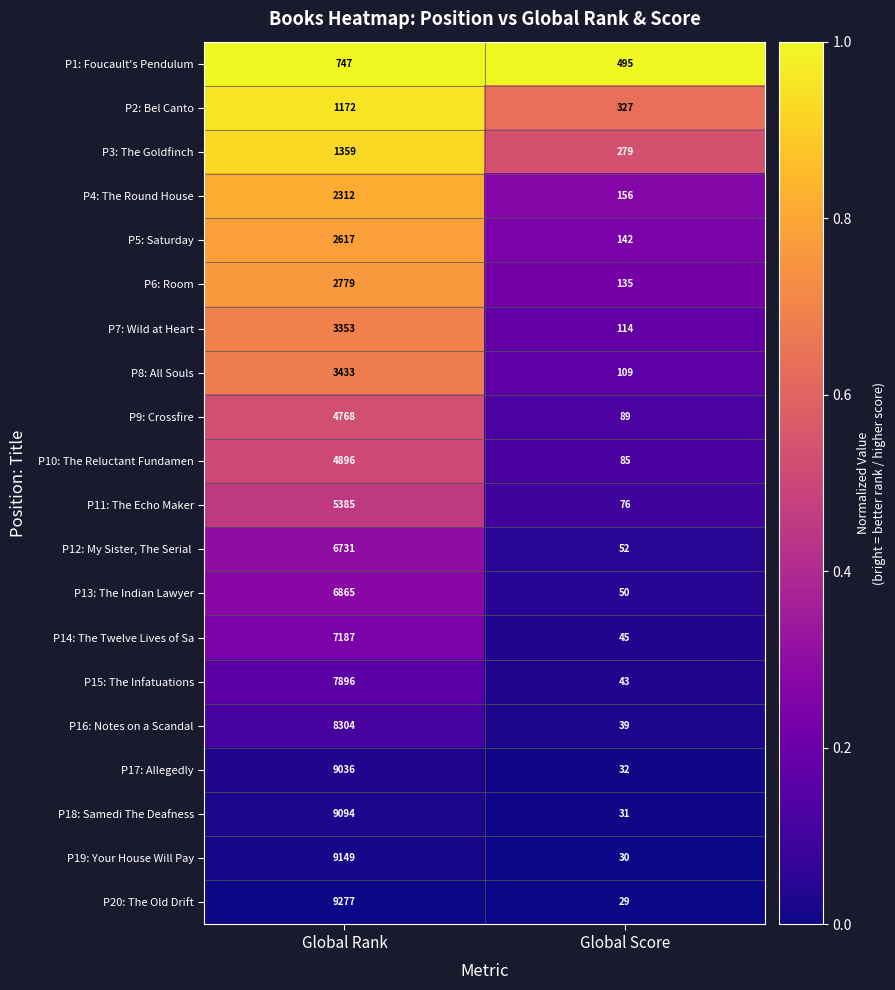

At which category is the sum across all series the highest?

Global Rank